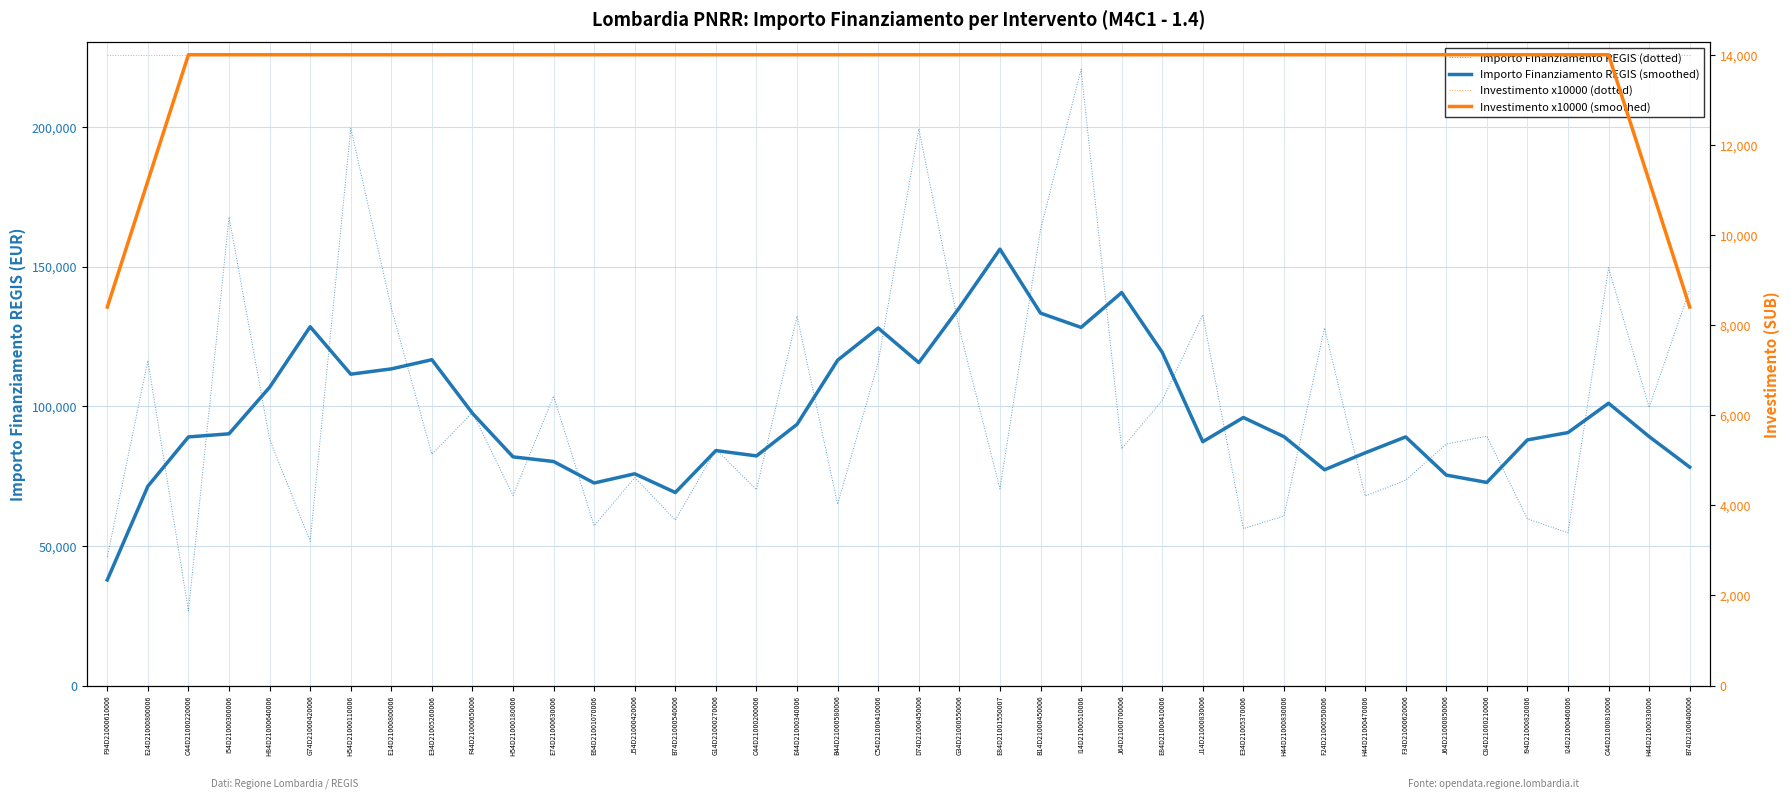

How many lines are shown in the chart?

4